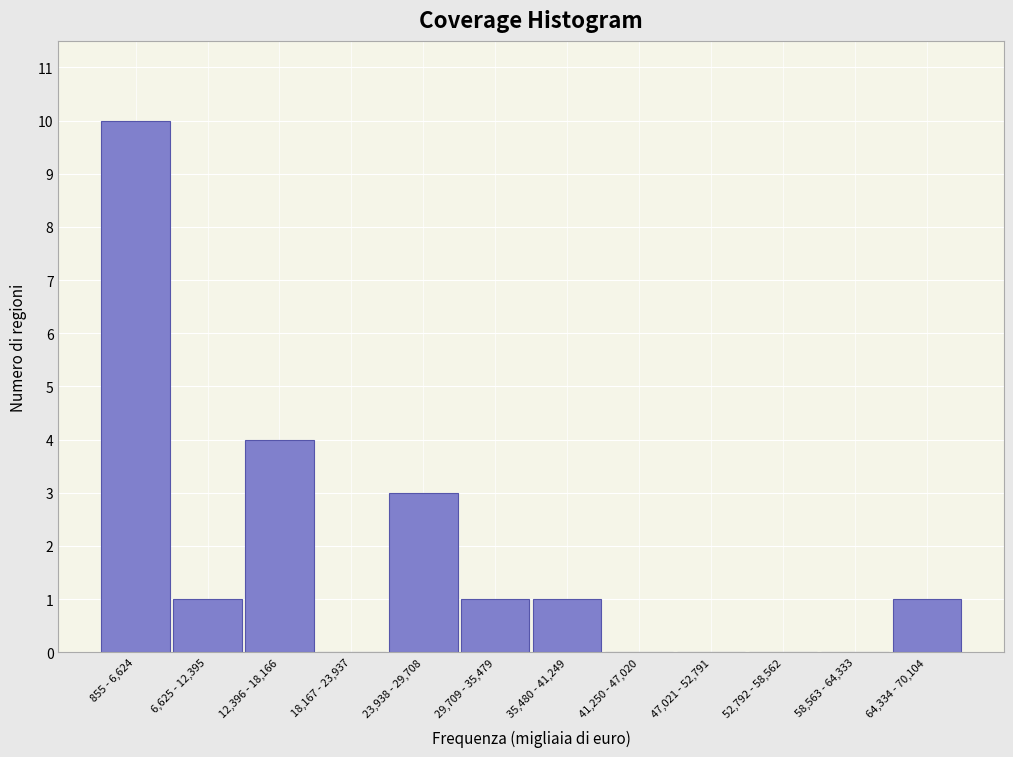

Reading left to right, list all the values displayed in this chart.

855 - 6,624=10	6,625 - 12,395=1	12,396 - 18,166=4	18,167 - 23,937=0	23,938 - 29,708=3	29,709 - 35,479=1	35,480 - 41,249=1	41,250 - 47,020=0	47,021 - 52,791=0	52,792 - 58,562=0	58,563 - 64,333=0	64,334 - 70,104=1